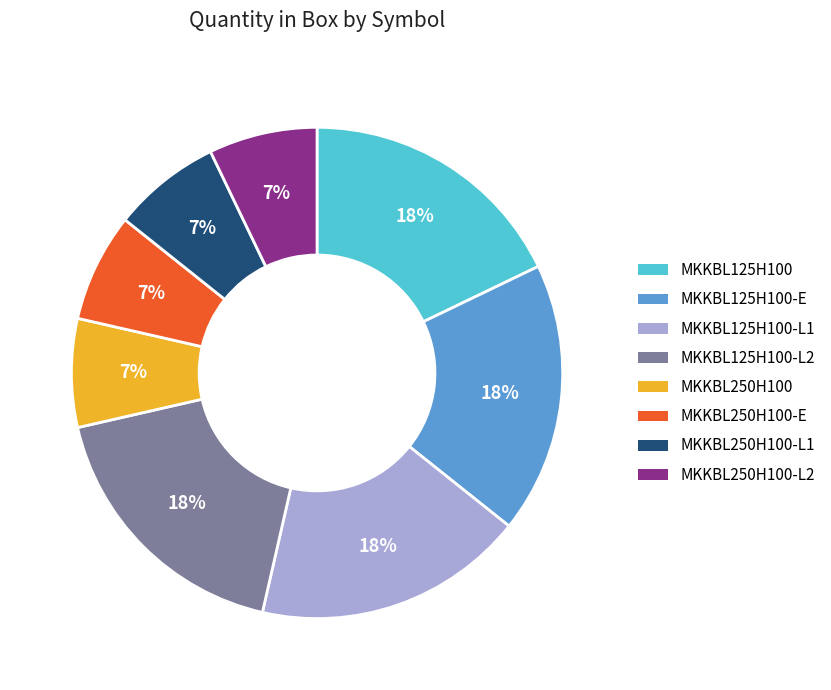

To the nearest percent, what is the average slice percentage?

12%